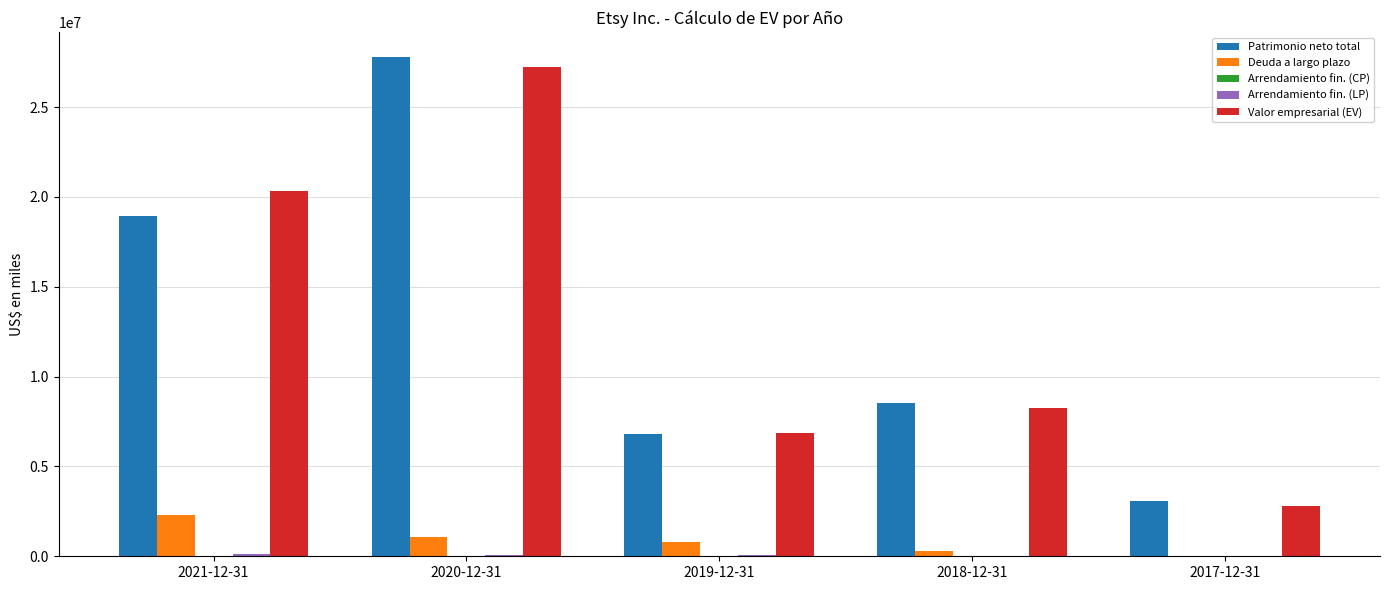

Which category has the highest value across all series?

2020-12-31